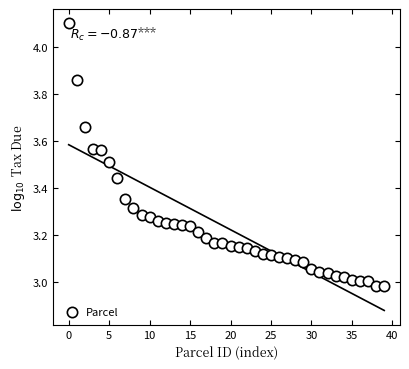

What is the range of Y values (max minus min)?

1.1